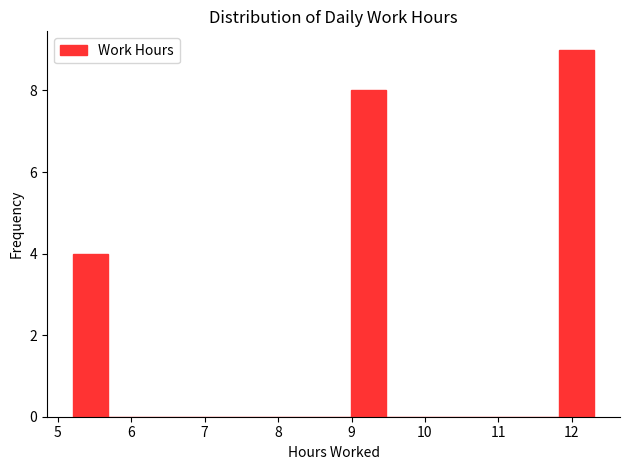

What is the height of the bar covering 11.8 to 12.3 on the x-axis? Neither the bar edges nor the heights are printed on the chart, so give them approximately, as read against the axes.

9